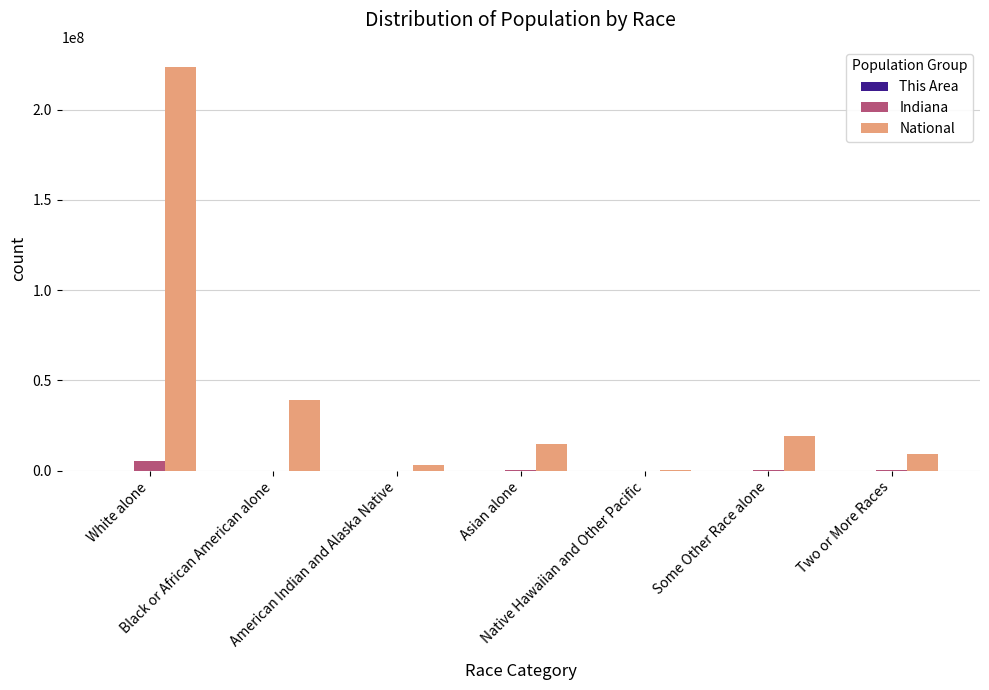

What is the sum of all Indiana values?

5892802